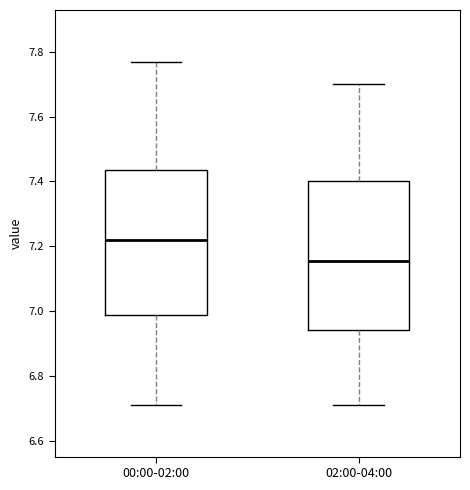

Reading left to right, read every box against the y-axis: the position of its median line, the range the box covers, and the ends of its whiskers. The values are not printed on the chart, so give them approximately, as read against the axis.

00:00-02:00: median 7.22, box 6.98 to 7.44, whiskers 6.72 to 7.78
02:00-04:00: median 7.16, box 6.94 to 7.40, whiskers 6.72 to 7.70